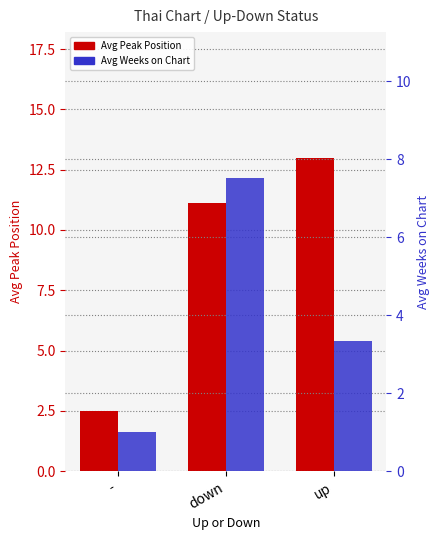

What value does the Avg Peak Position series have at down?

11.1